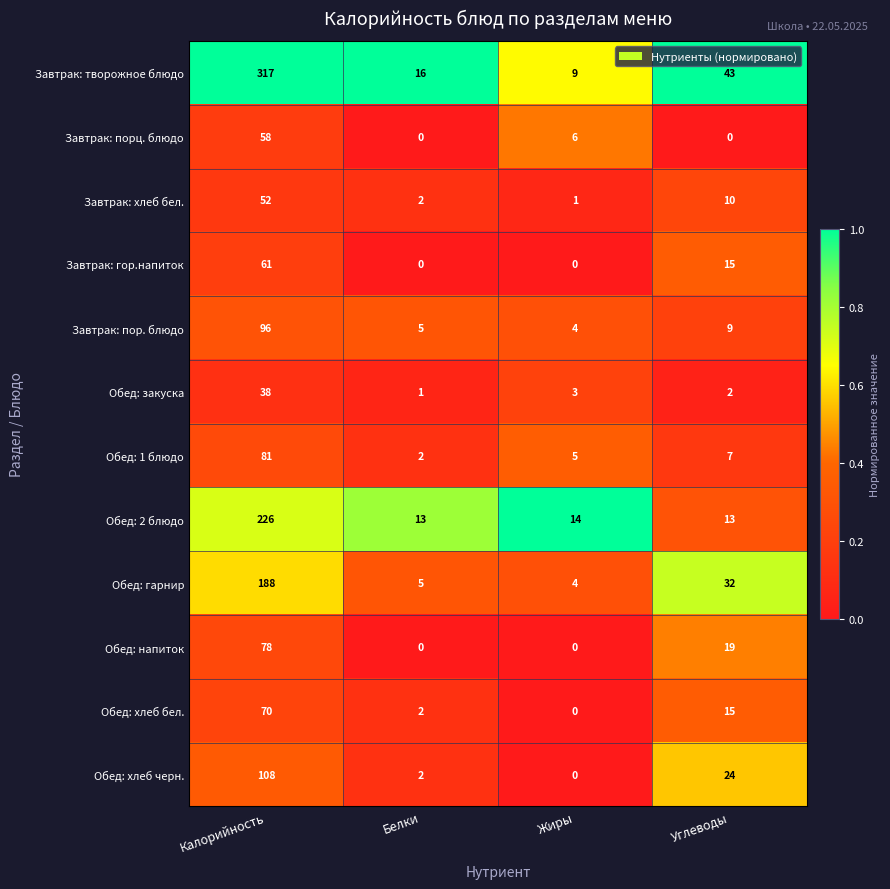

What is the greatest value displayed?

317